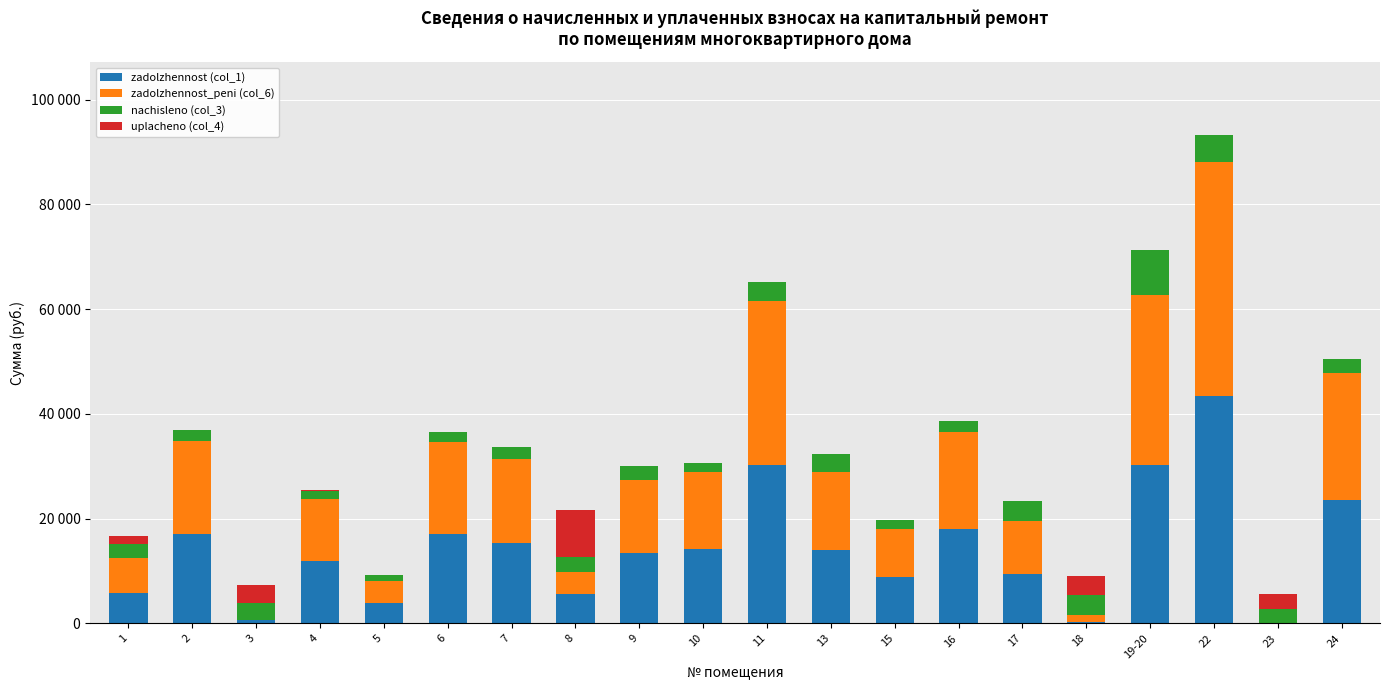

Are the bars grouped side by side (vs. stacked)?

No